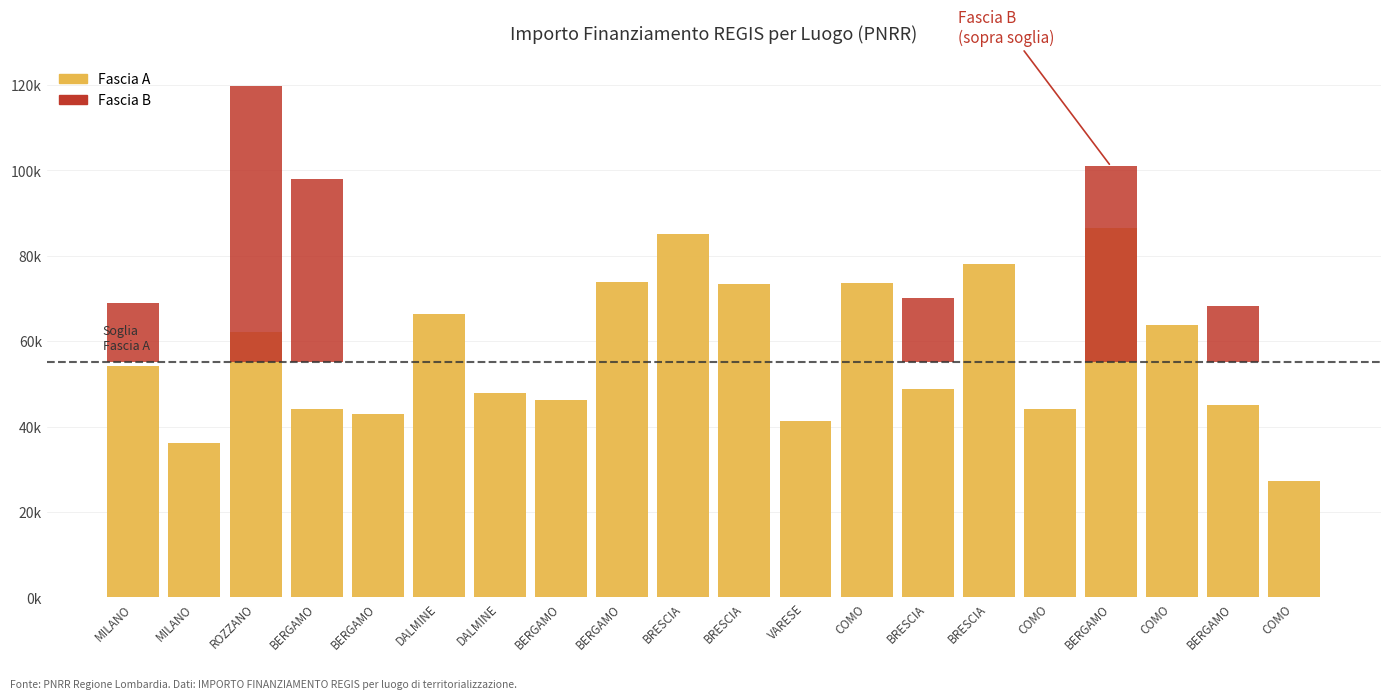

Which series has the widest spread of values?

Fascia B